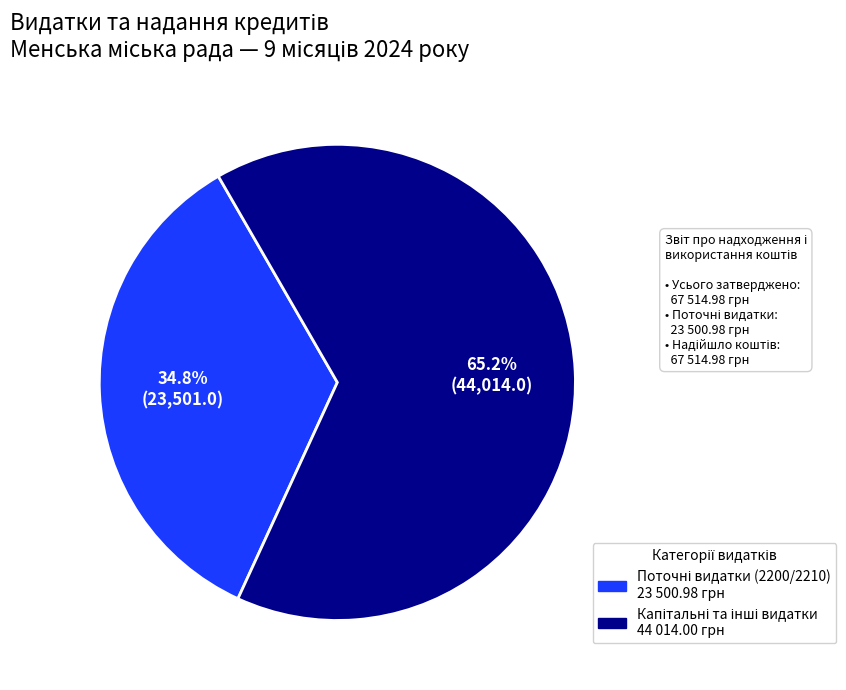

Is there a majority slice in this chart?

Yes